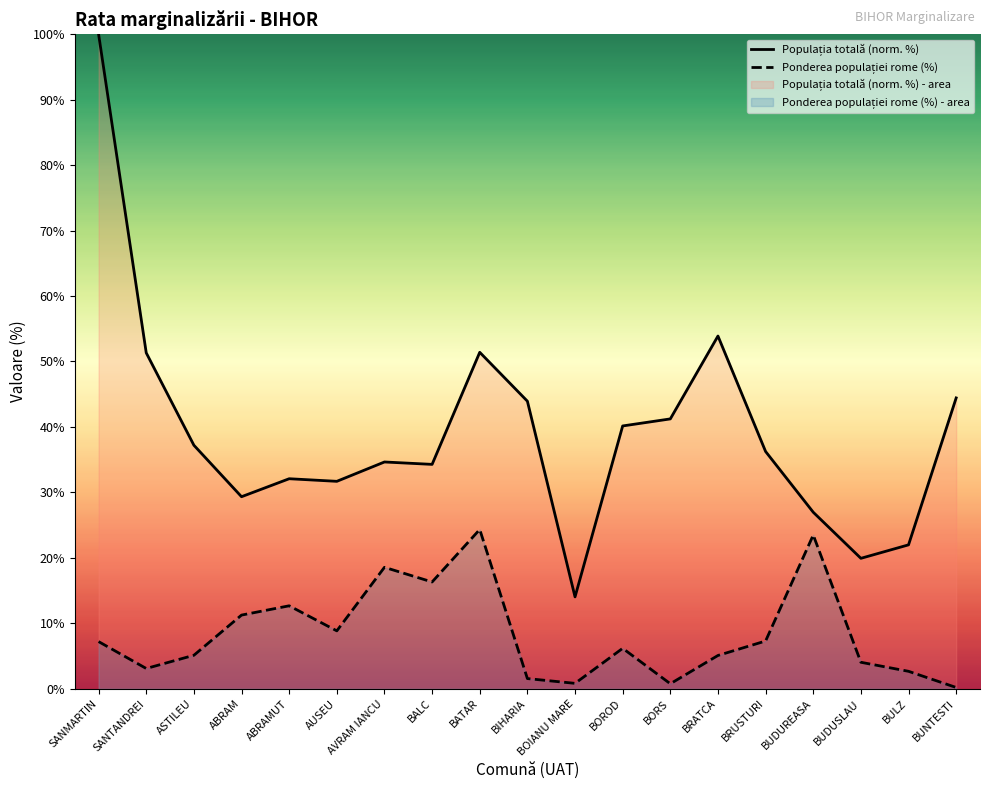

Is it true that Ponderea populației rome (%) equals 0.5 at BOIANU MARE?

False